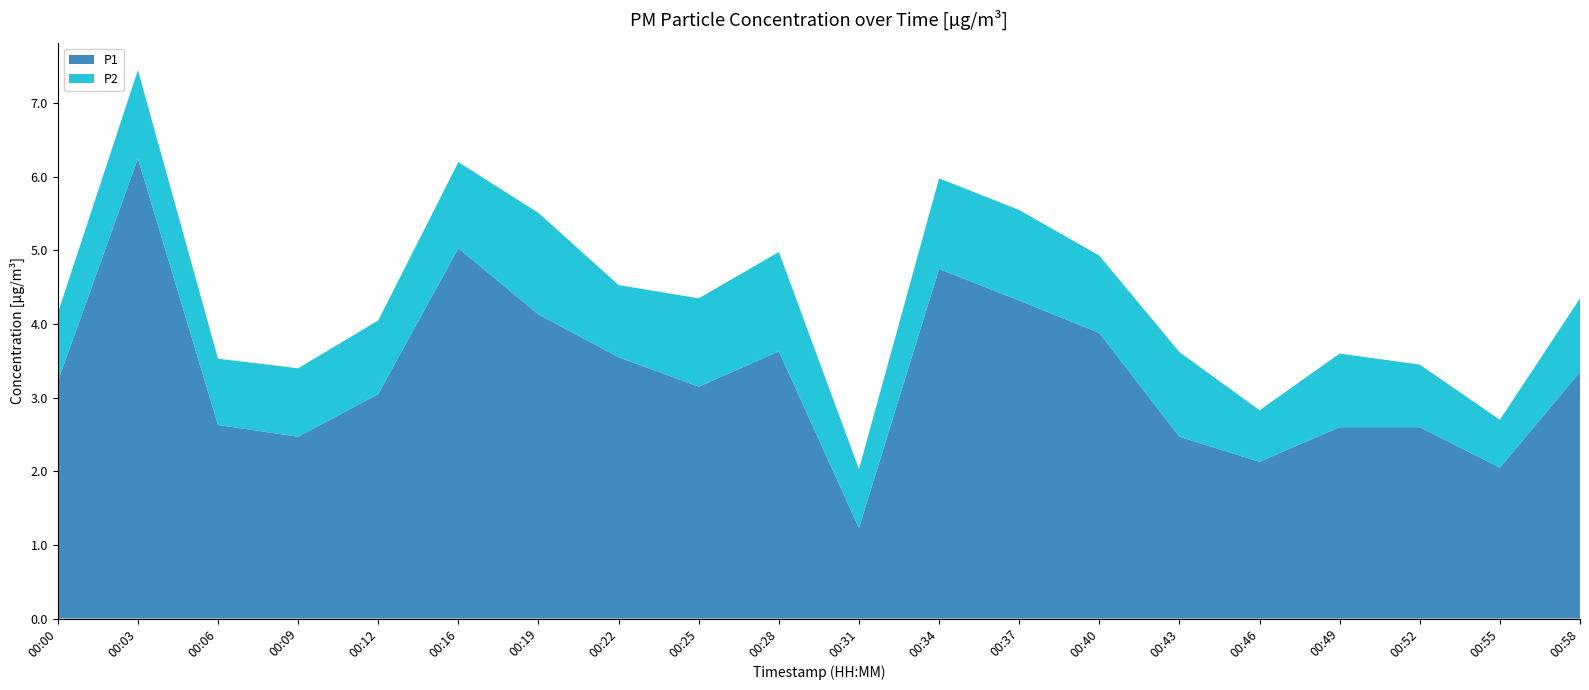

Reading right to left, list all the values displayed in this chart.

P1: 00:58=3.4	00:55=2.0	00:52=2.6	00:49=2.6	00:46=2.1	00:43=2.5	00:40=3.9	00:37=4.3	00:34=4.8	00:31=1.2	00:28=3.6	00:25=3.1	00:22=3.5	00:19=4.1	00:16=5.0	00:12=3.0	00:09=2.5	00:06=2.6	00:03=6.2	00:00=3.2
P2: 00:58=1.0	00:55=0.7	00:52=0.8	00:49=1.0	00:46=0.7	00:43=1.1	00:40=1.1	00:37=1.2	00:34=1.2	00:31=0.8	00:28=1.4	00:25=1.2	00:22=1.0	00:19=1.4	00:16=1.2	00:12=1.0	00:09=0.9	00:06=0.9	00:03=1.2	00:00=0.9